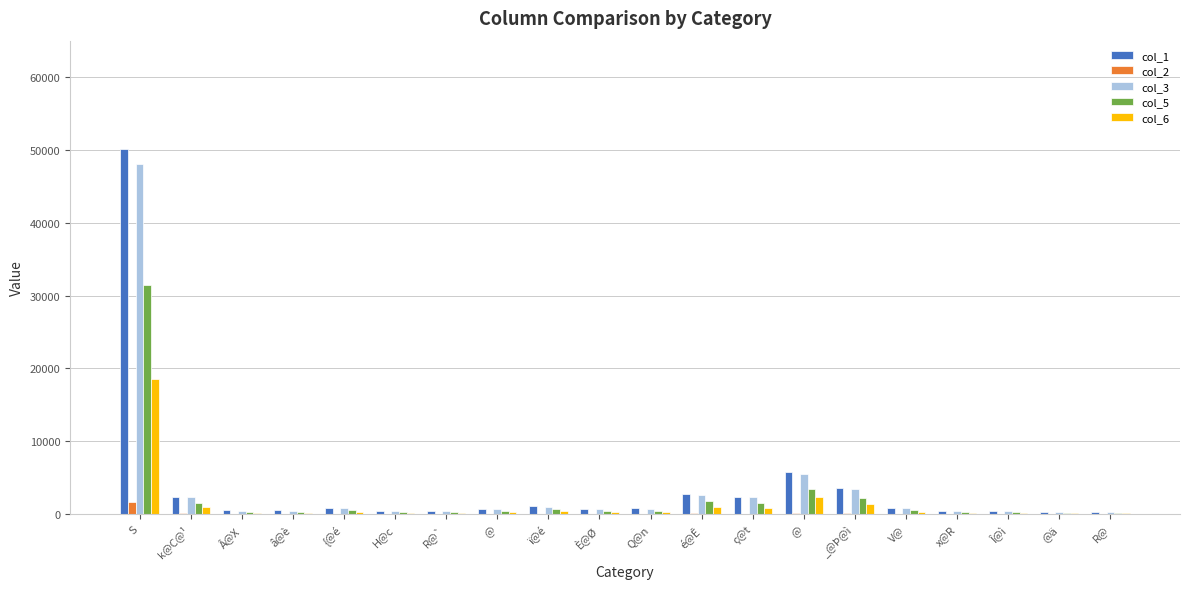

What is the label of the 10th bar from the right?

Q@n